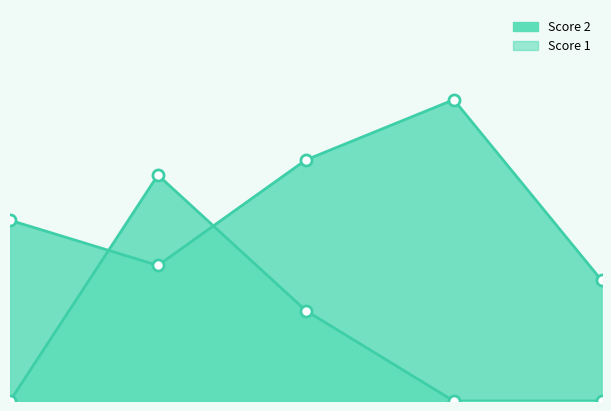

Reading left to right, extract all data points from this chart.

Score 2: 12	9	16	20	8
Score 1: 0	15	6	0	0